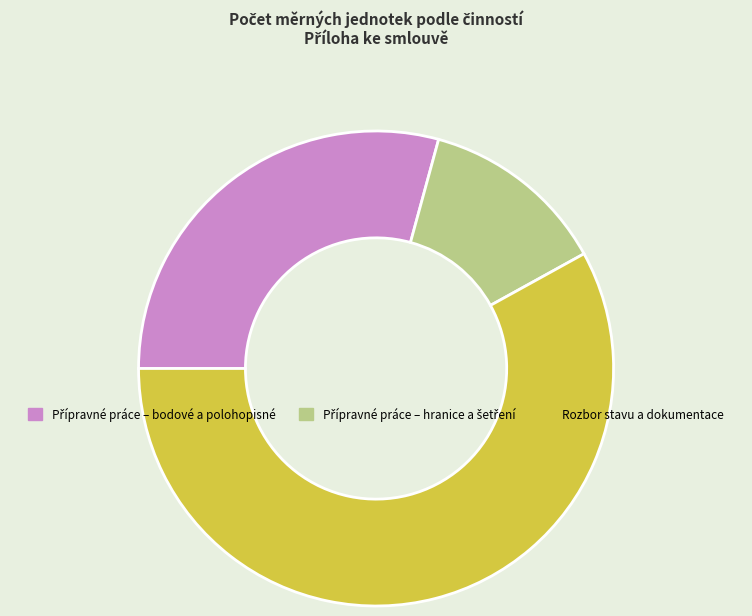

True or false: Rozbor stavu a dokumentace accounts for 45% of the total.

False